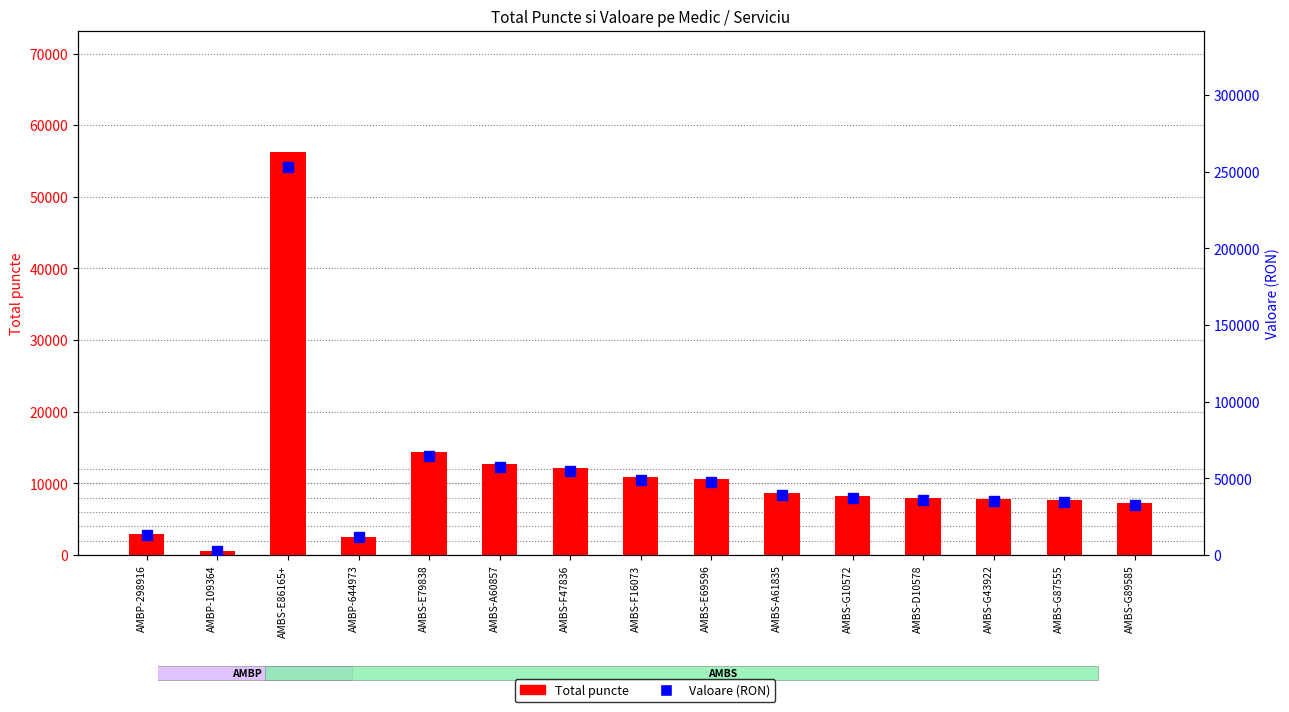

What is the sum of the Total puncte values at AMBS-G87555 and AMBS-E79838?

22082.7